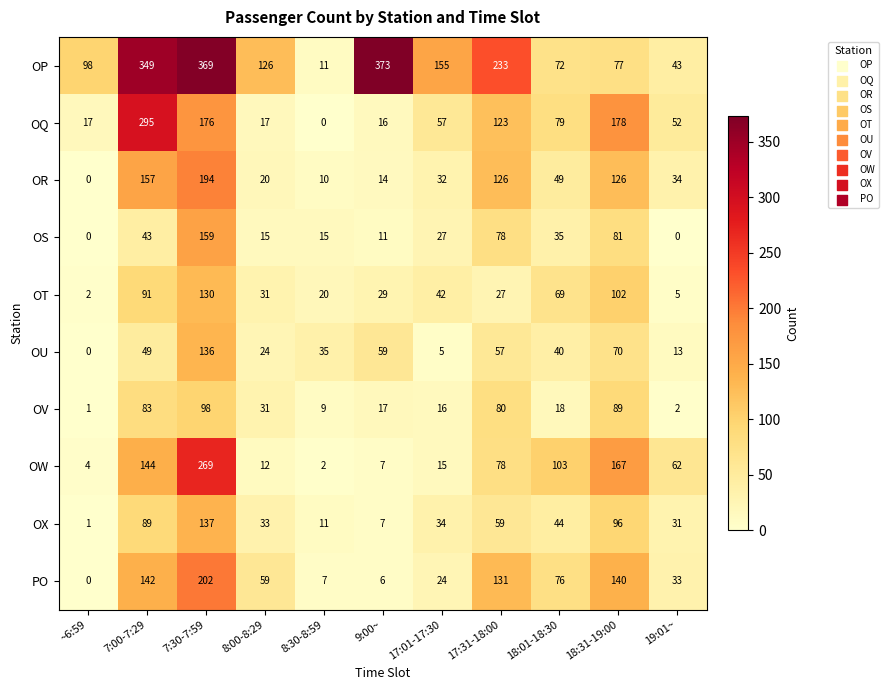

At which category is the sum across all series the highest?

7:30-7:59